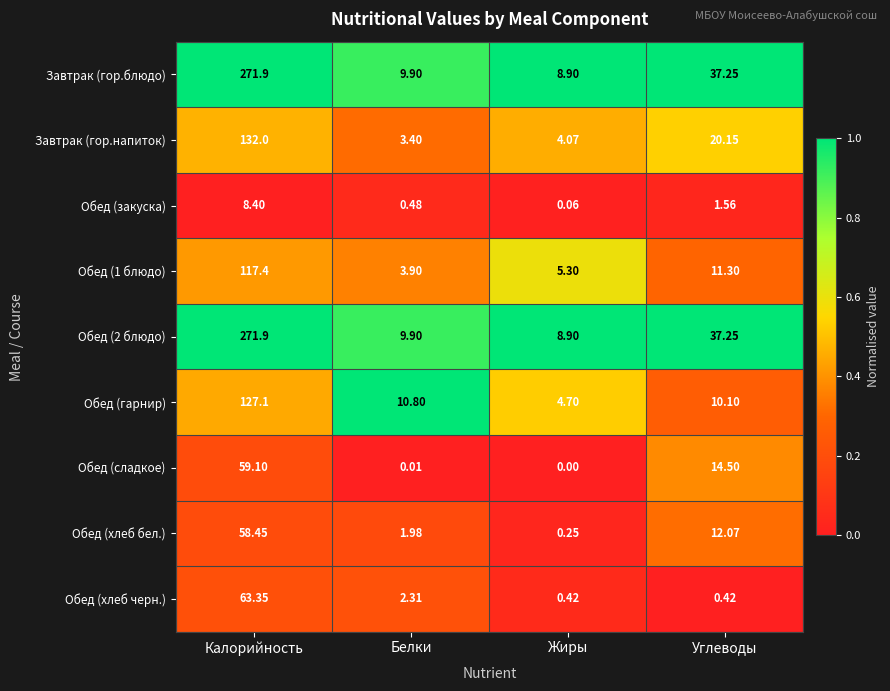

Where is Обед (хлеб бел.) nearest to the value 29?

Углеводы